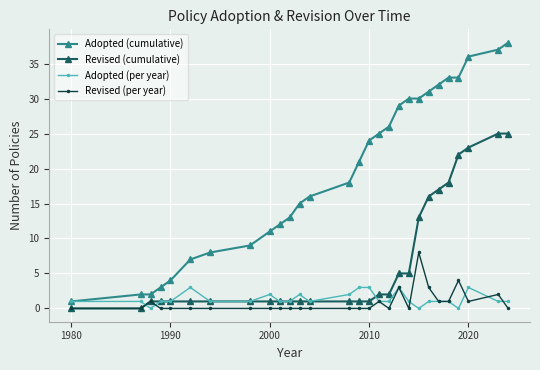

True or false: Revised (cumulative) and Adopted (cumulative) cross at least once.

False